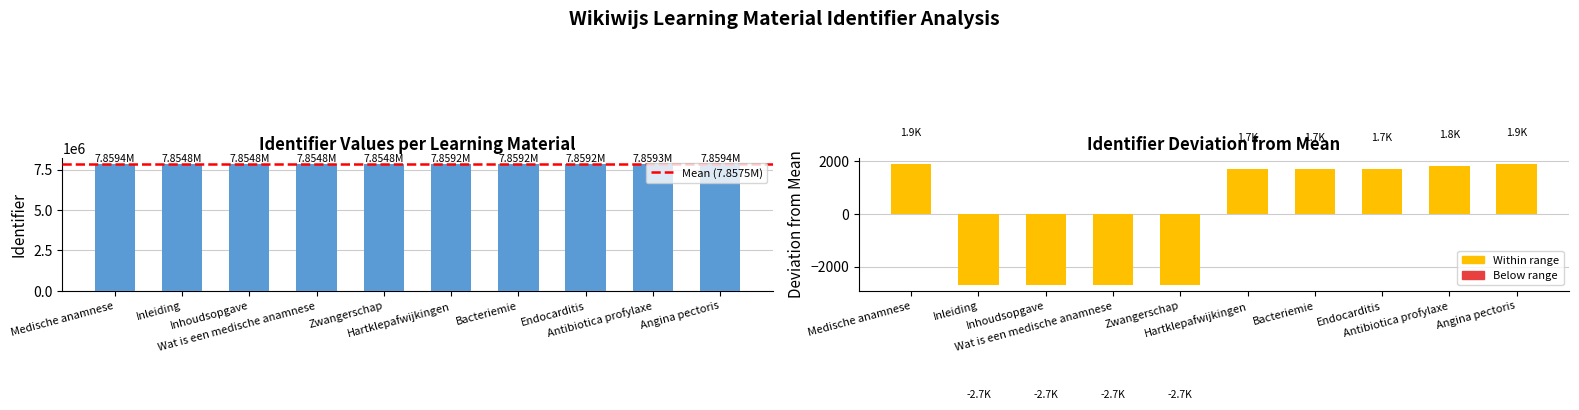

At which category does the chart reach its minimum across all series?

Inleiding